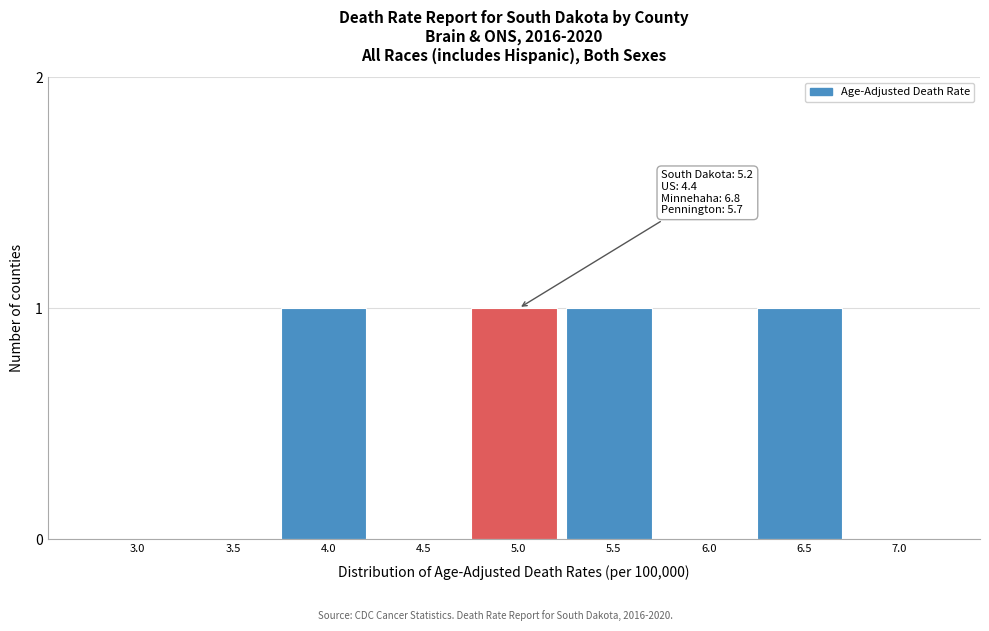

Reading right to left, transcribe all the data shown in this chart.

7.0=0	6.5=1	6.0=0	5.5=1	5.0=1	4.5=0	4.0=1	3.5=0	3.0=0